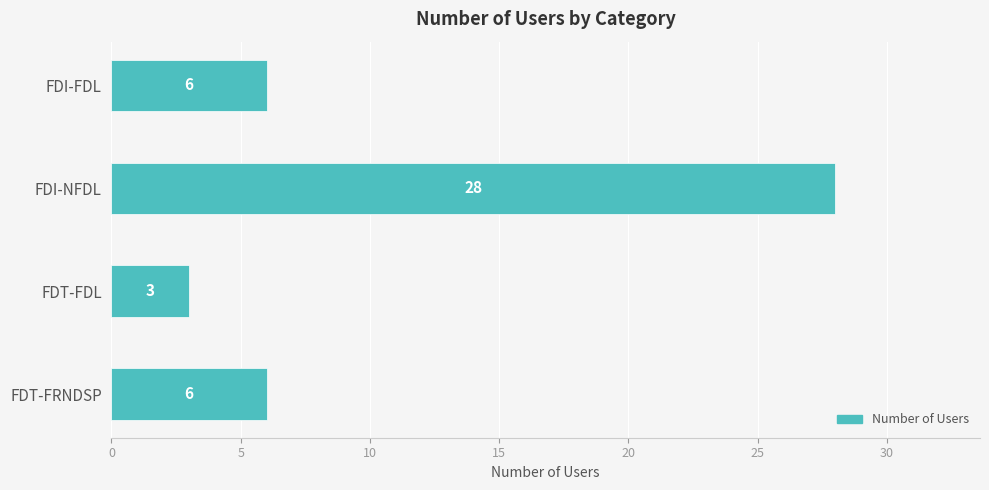

What is the change in value from FDI-NFDL to FDT-FRNDSP?

-22